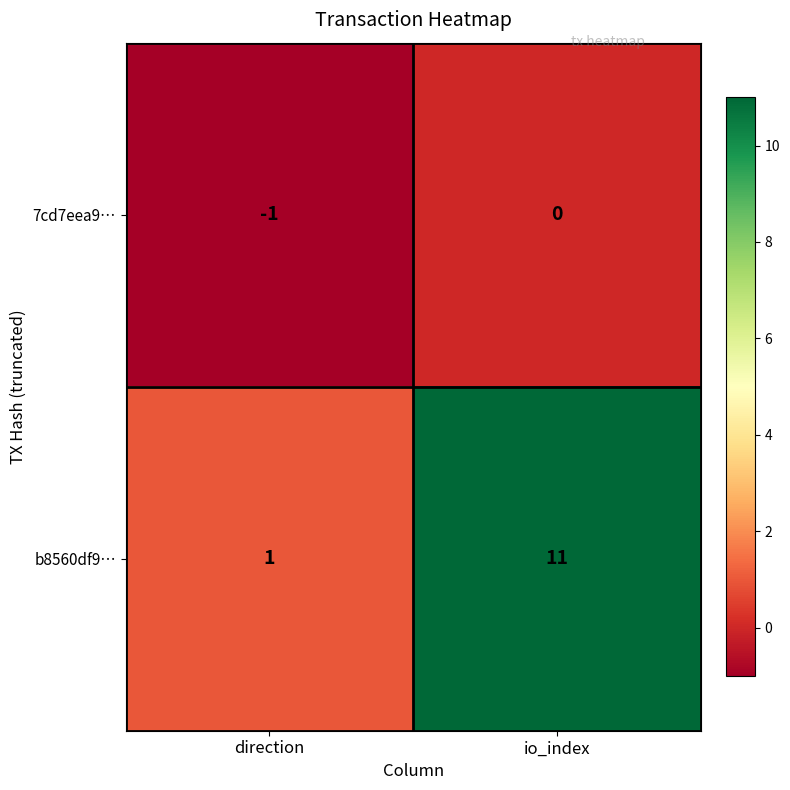

At io_index, list the series in order from smallest to largest.

7cd7eea9…, b8560df9…